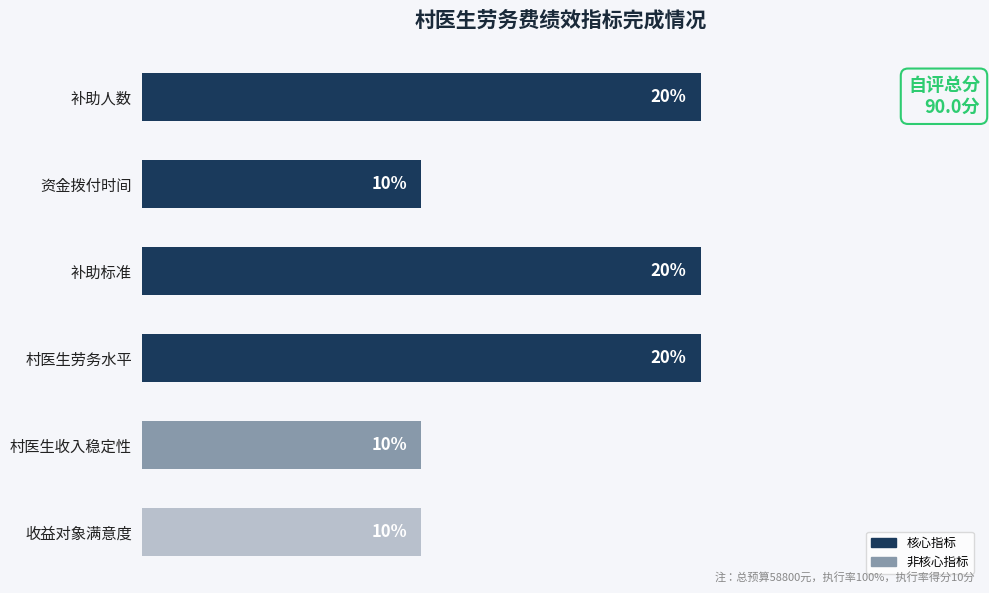

Which has a higher value, 村医生收入稳定性 or 村医生劳务水平?

村医生劳务水平